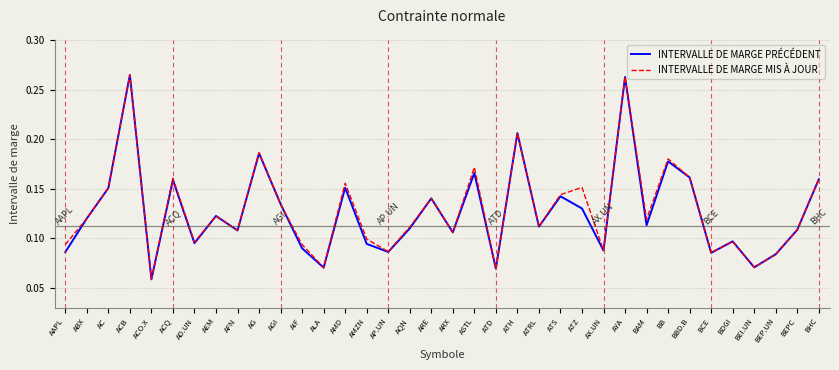

What position from the right is BEP.UN?

3